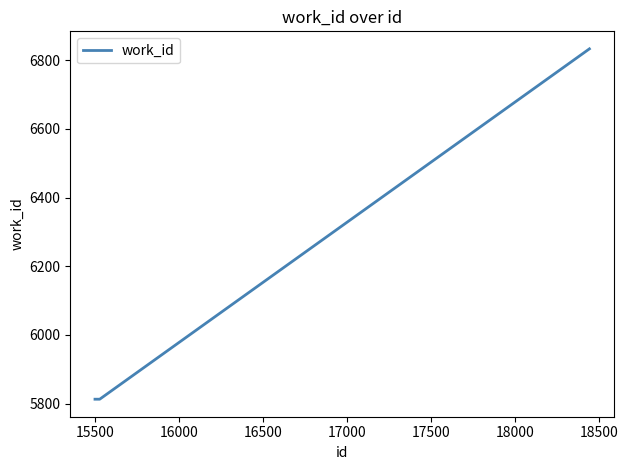

What is the average value?

6068